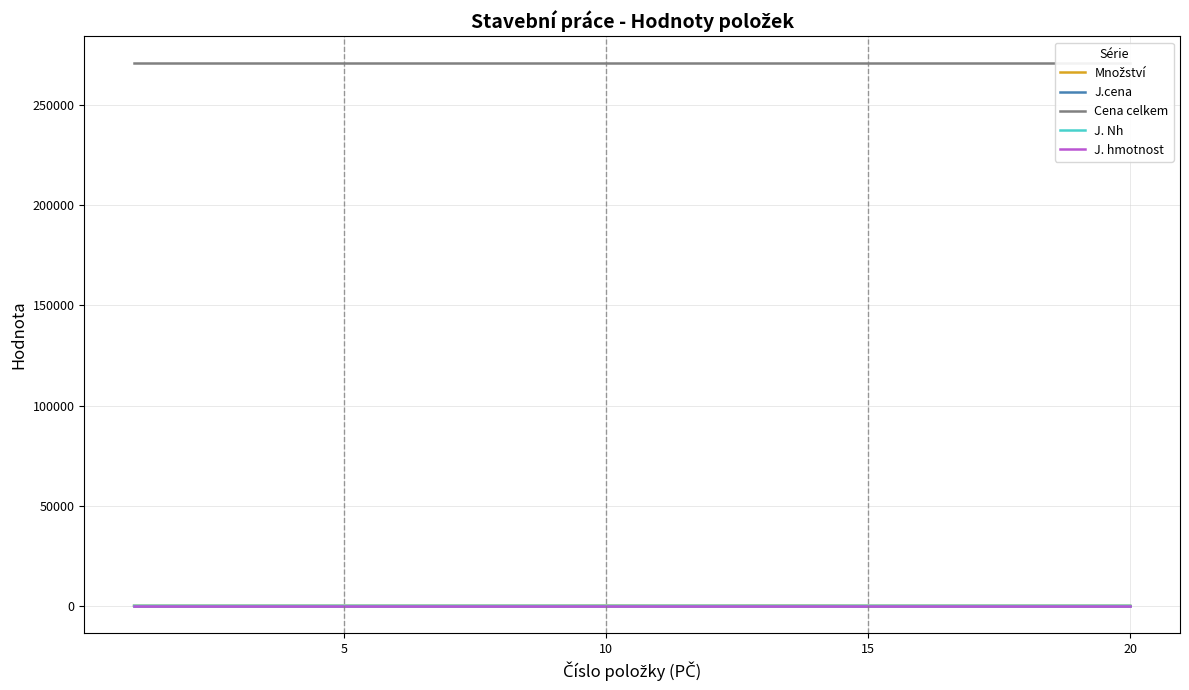

Is the value of J. hmotnost at 10 greater than the value of Cena celkem at 20?

No